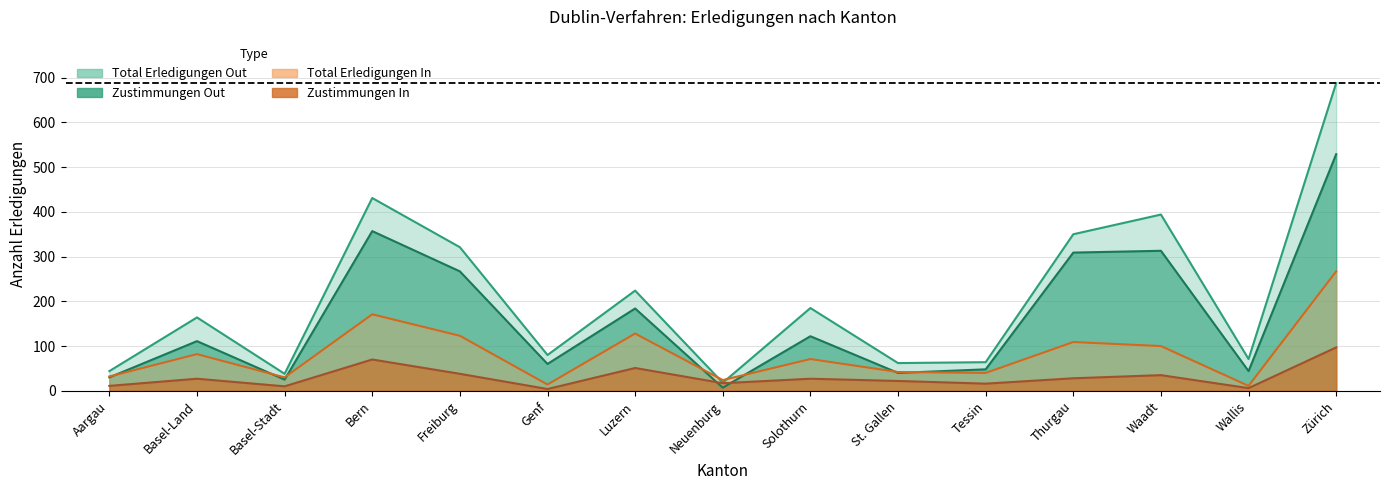

What is the total value across all series at Neuenburg?

66